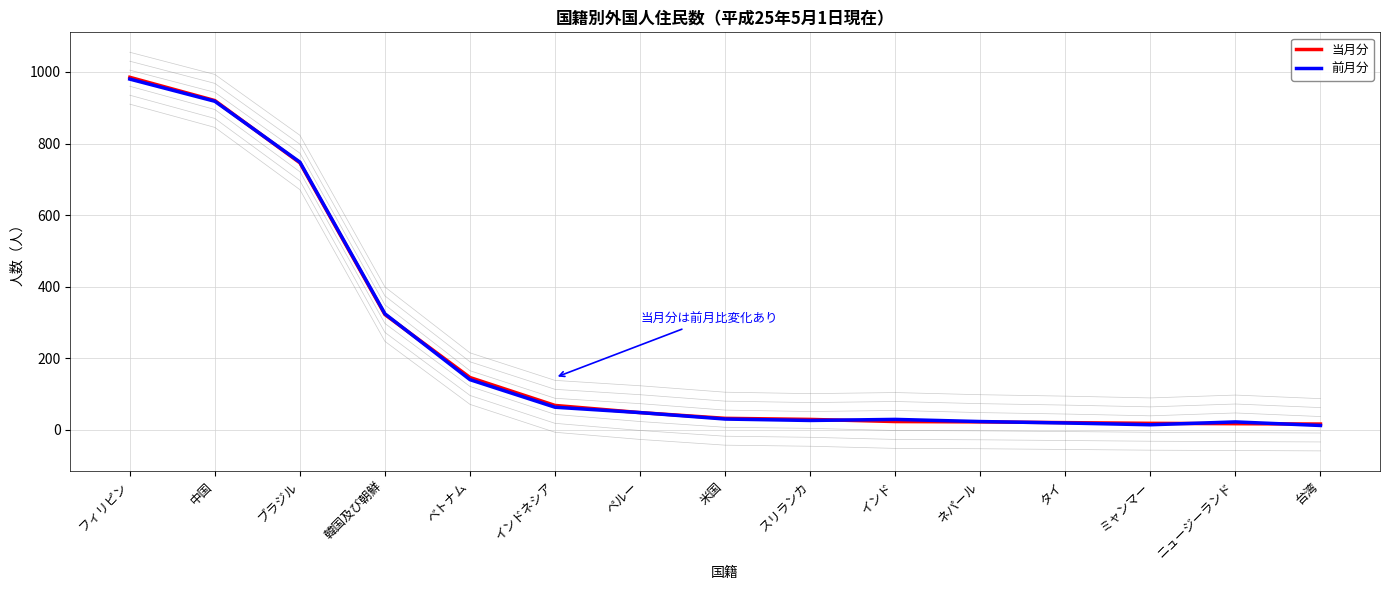

Between インド and ネパール, which is larger?

インド